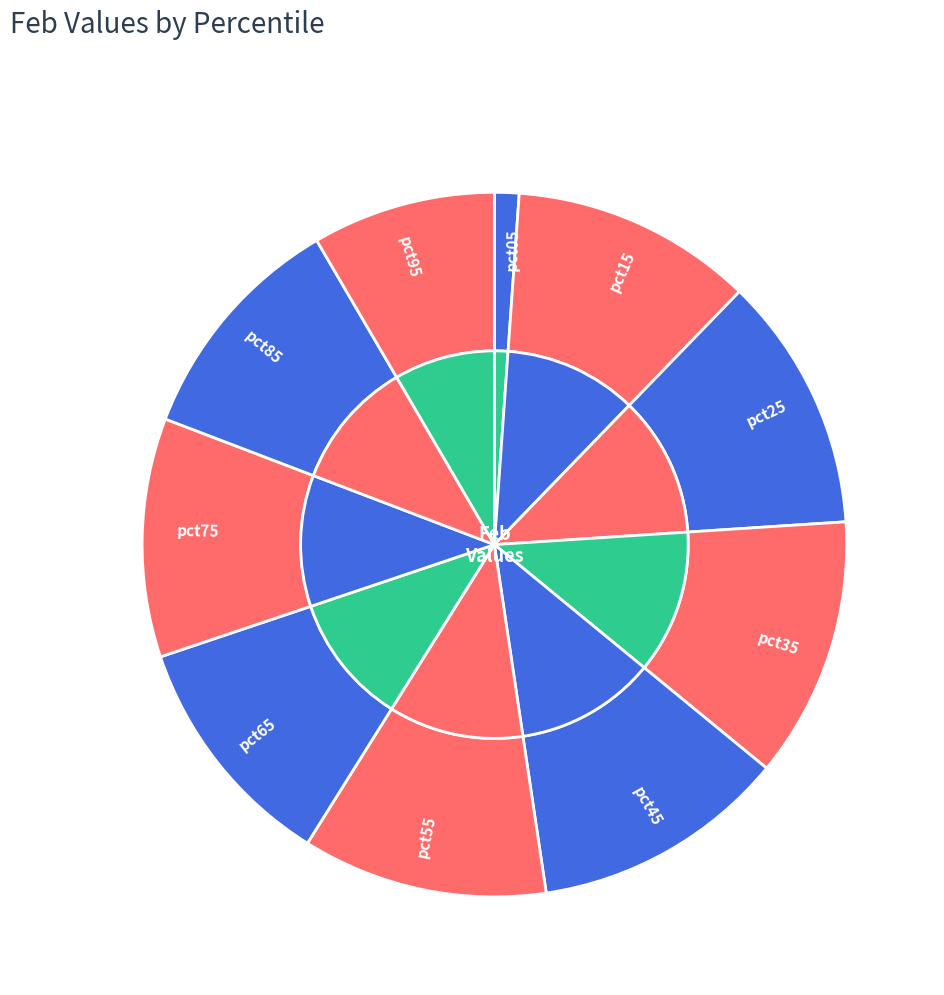

What is the ratio of the value at pct45 to the value at pct55?

1.0